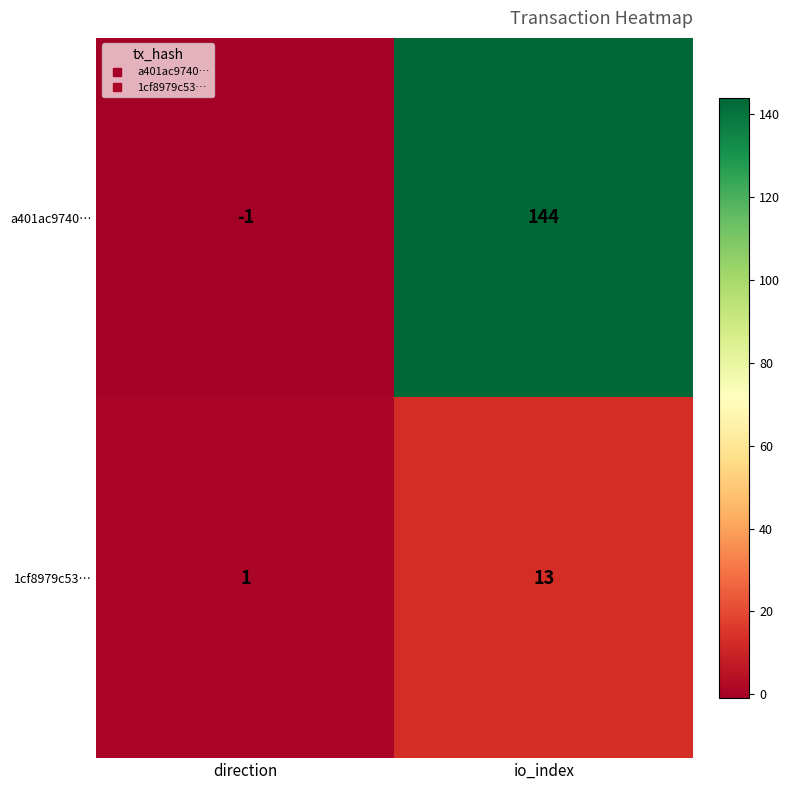

List the series in order of their overall mean, highest first.

a401ac9740…, 1cf8979c53…